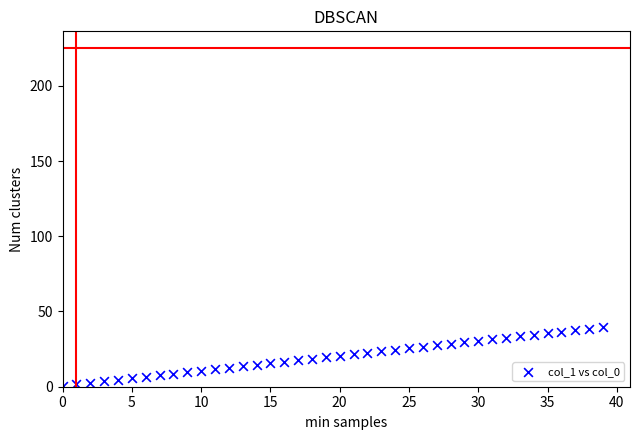

What is the range of Y values (max minus min)?

39.0